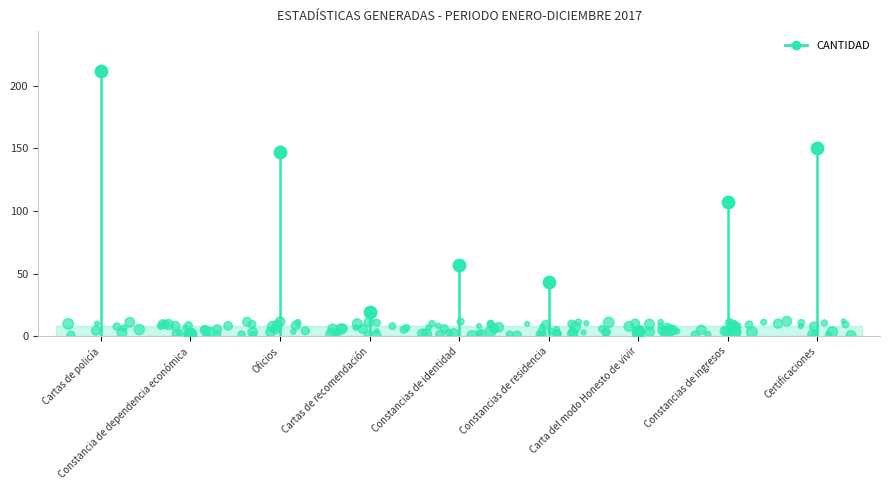

Which has a higher value, Carta del modo Honesto de vivir or Constancias de ingresos?

Constancias de ingresos